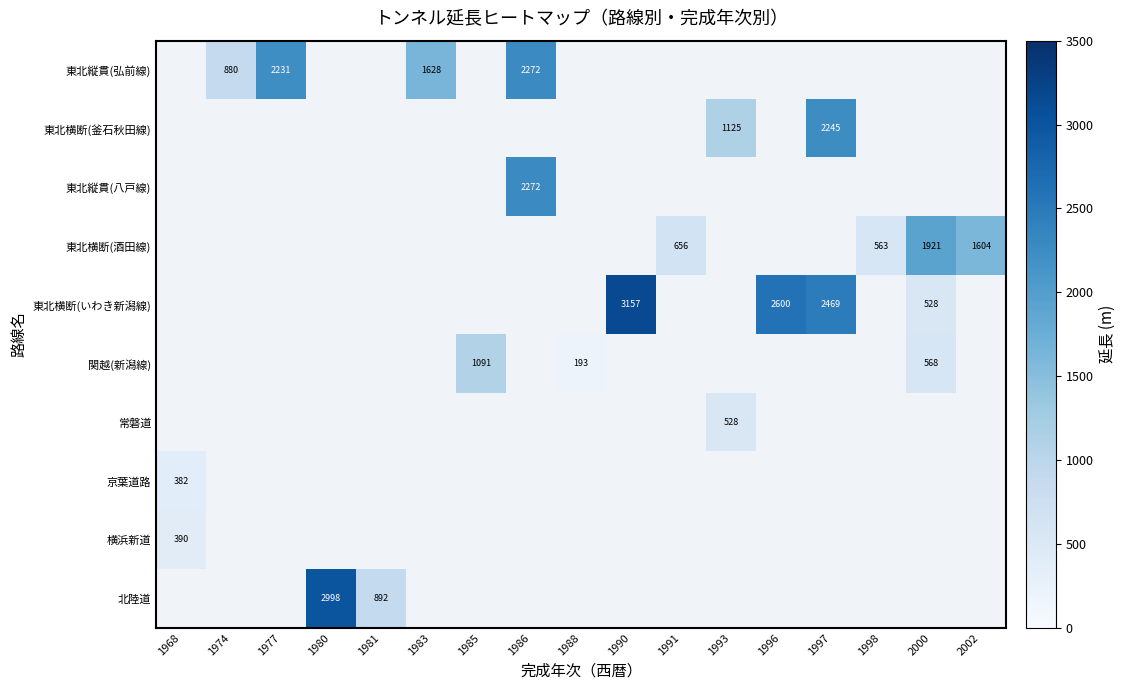

True or false: 関越(新潟線) has a value of 193 at 1988.

True